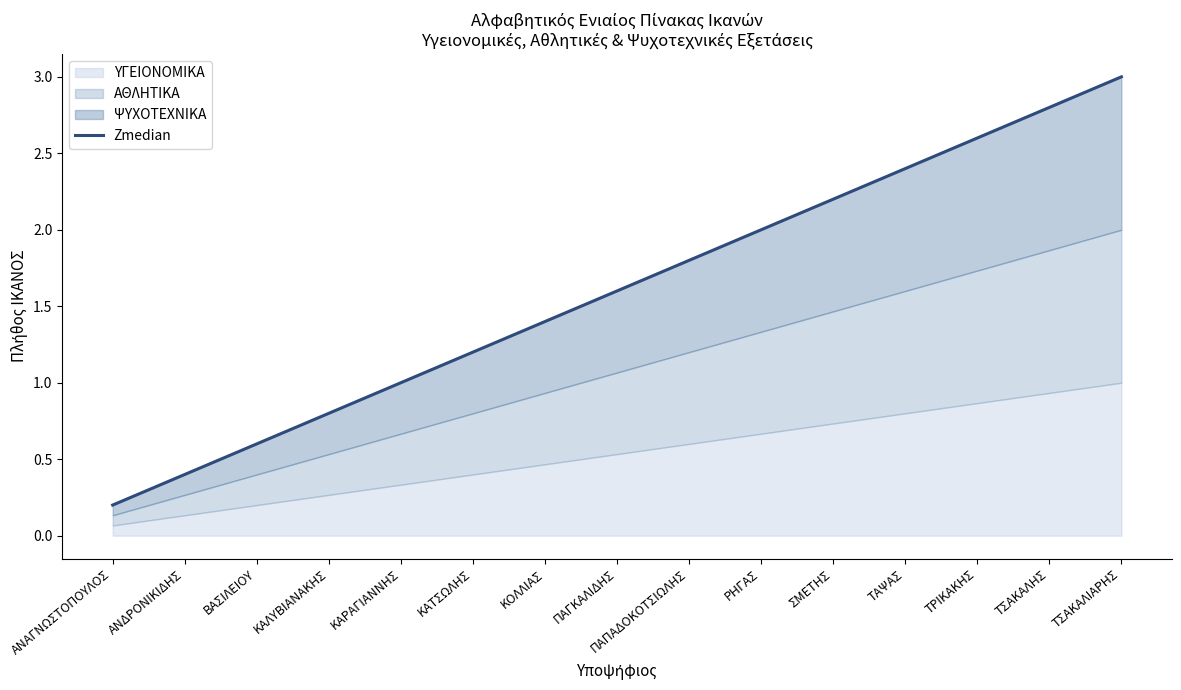

Rank the categories by value from lowest to highest.

ΑΝΑΓΝΩΣΤΟΠΟΥΛΟΣ, ΑΝΔΡΟΝΙΚΙΔΗΣ, ΒΑΣΙΛΕΙΟΥ, ΚΑΛΥΒΙΑΝΑΚΗΣ, ΚΑΡΑΓΙΑΝΝΗΣ, ΚΑΤΣΩΛΗΣ, ΚΟΛΛΙΑΣ, ΠΑΓΚΑΛΙΔΗΣ, ΠΑΠΑΔΟΚΟΤΣΙΩΛΗΣ, ΡΗΓΑΣ, ΣΜΕΤΗΣ, ΤΑΨΑΣ, ΤΡΙΚΑΚΗΣ, ΤΣΑΚΑΛΗΣ, ΤΣΑΚΑΛΙΑΡΗΣ